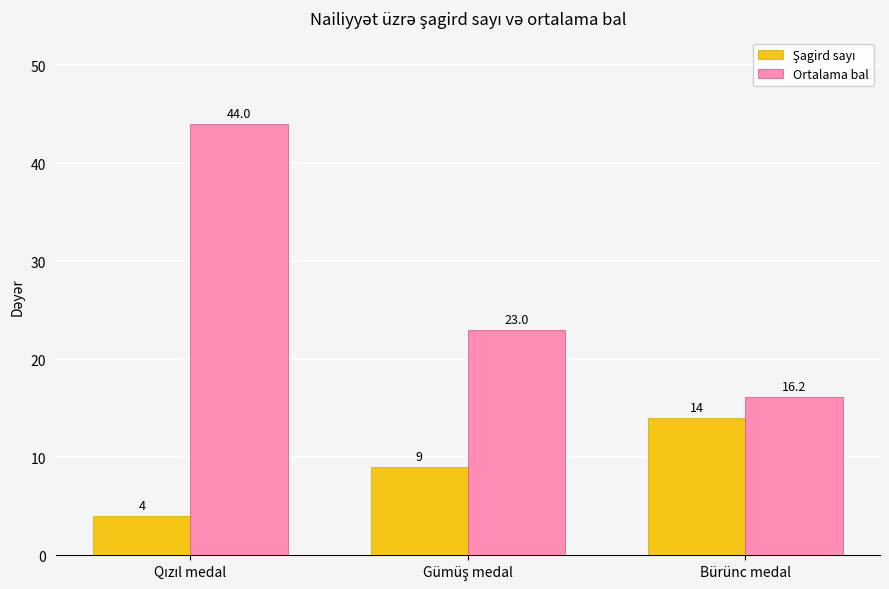

What is the average value of the Ortalama bal series?

27.7